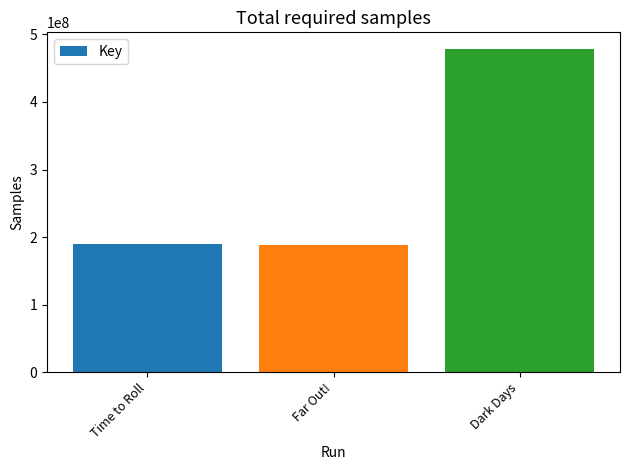

How many values are below 190344953?

1